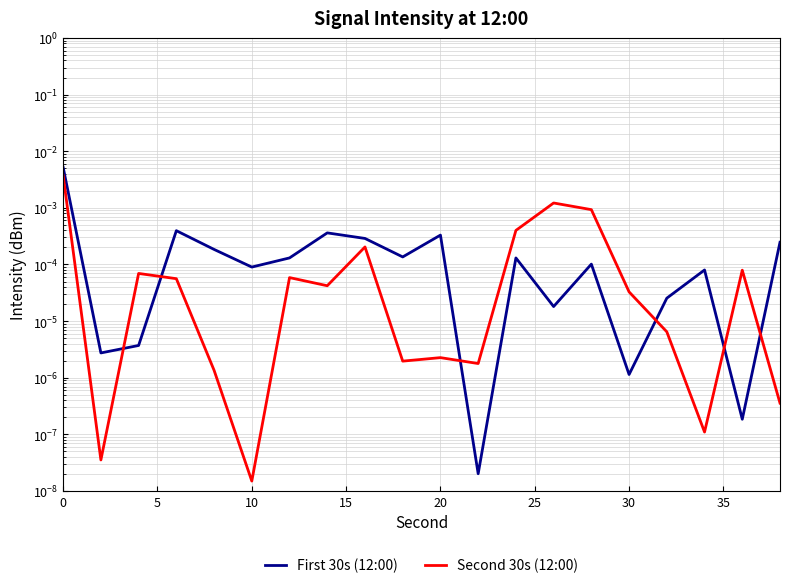

How many lines are shown in the chart?

2